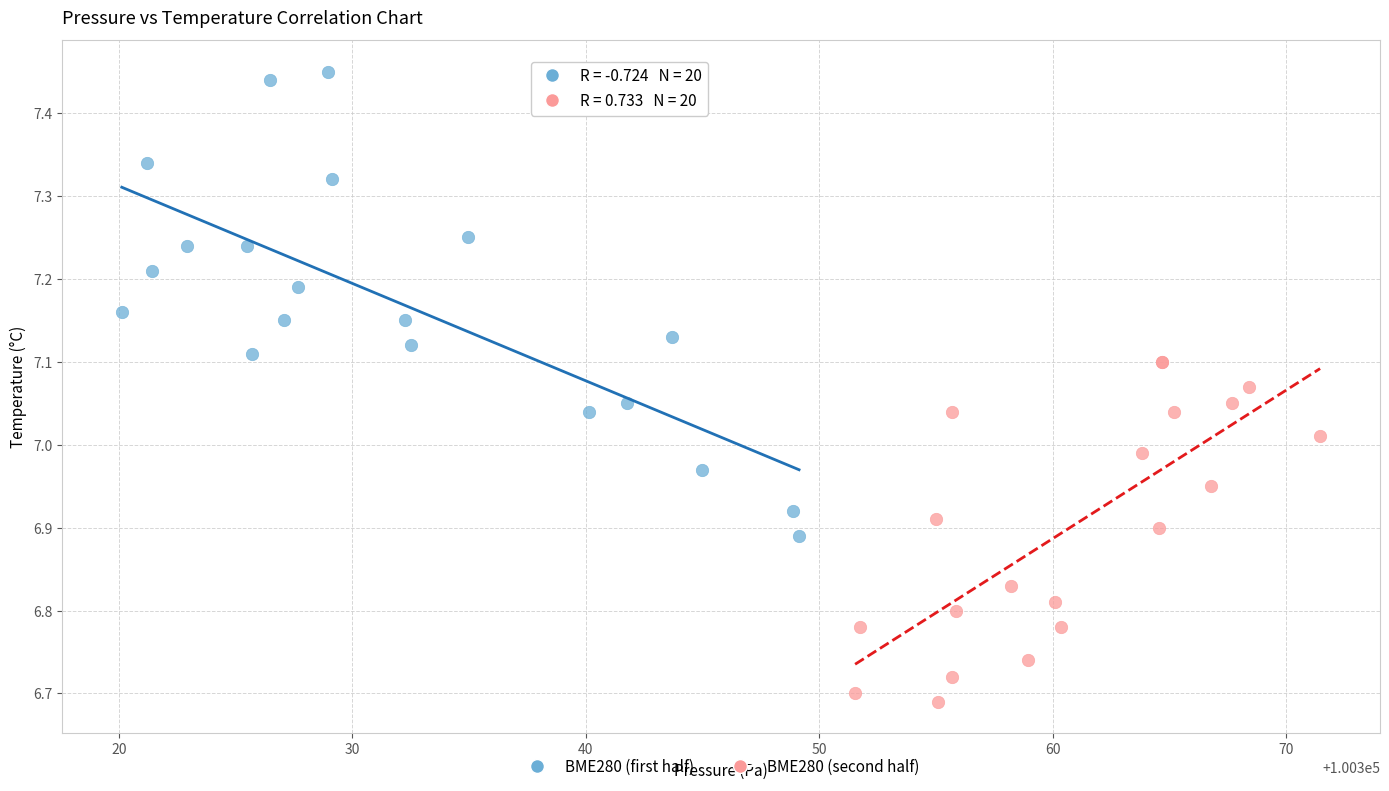

What are all the series names shown in the legend?

BME280 (first half), BME280 (second half)